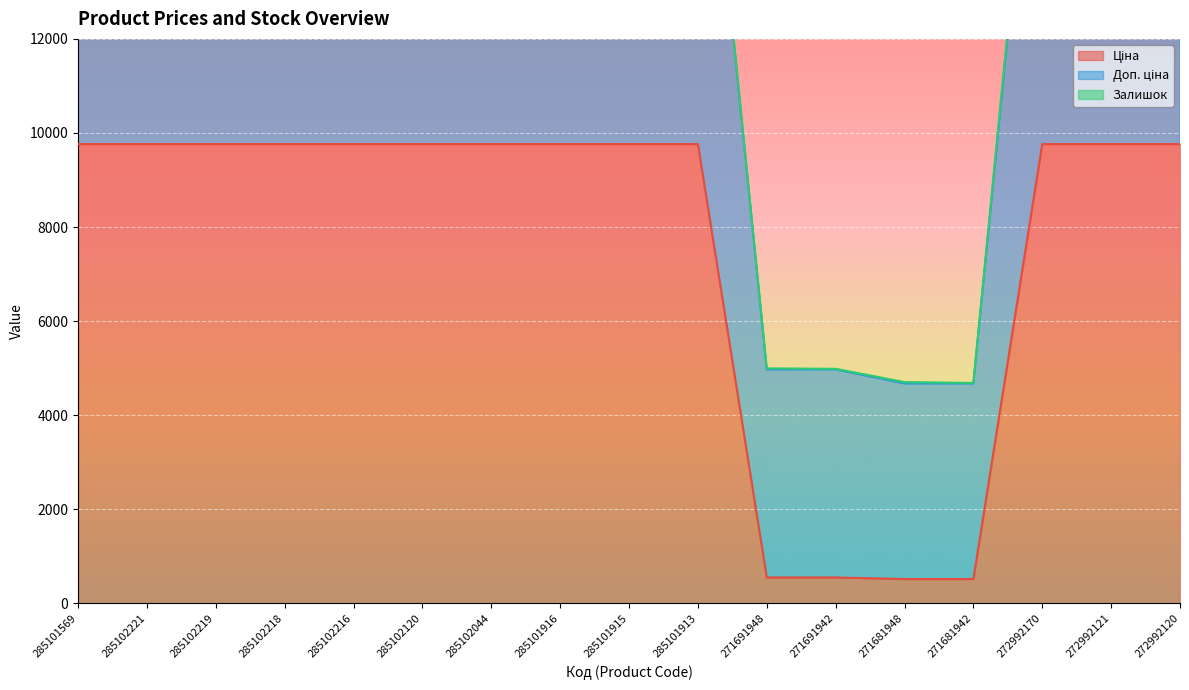

Is it true that Ціна equals 3397.2 at 272992170?

False